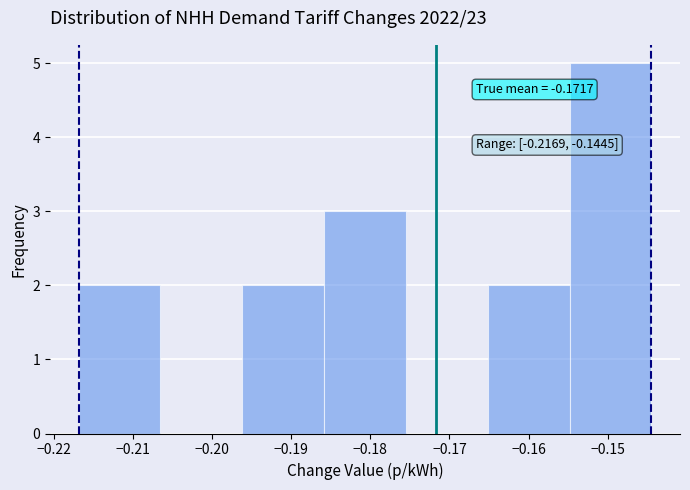

Which range on the x-axis has the tallest bar?

-0.155 to -0.144